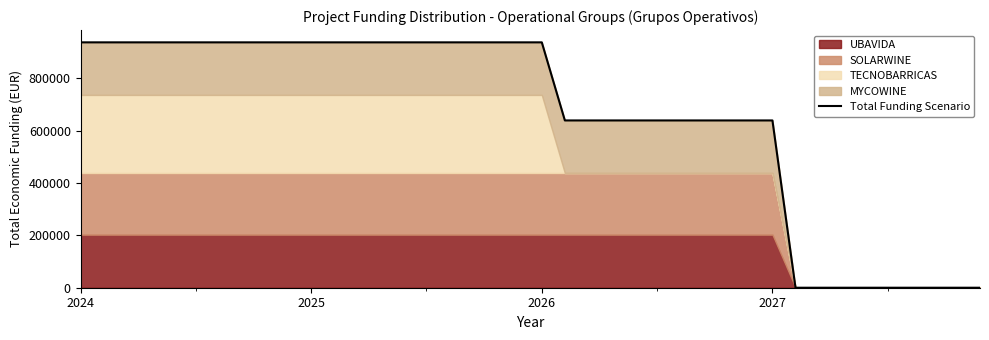

The chart shows a value of -312220.5 at 37. True or false?

False